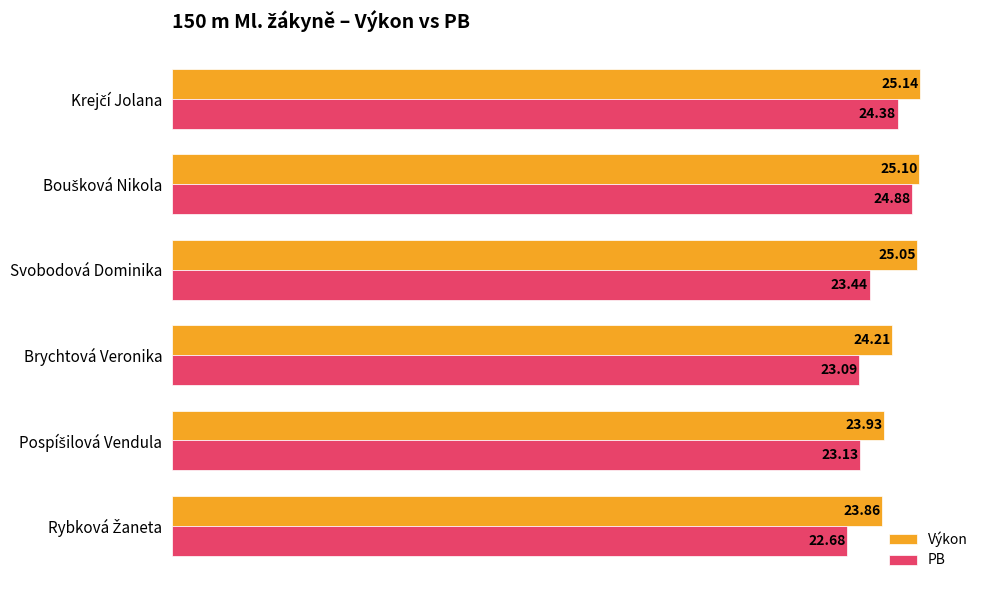

What is the difference between the second highest and second lowest values in the PB series?

1.3